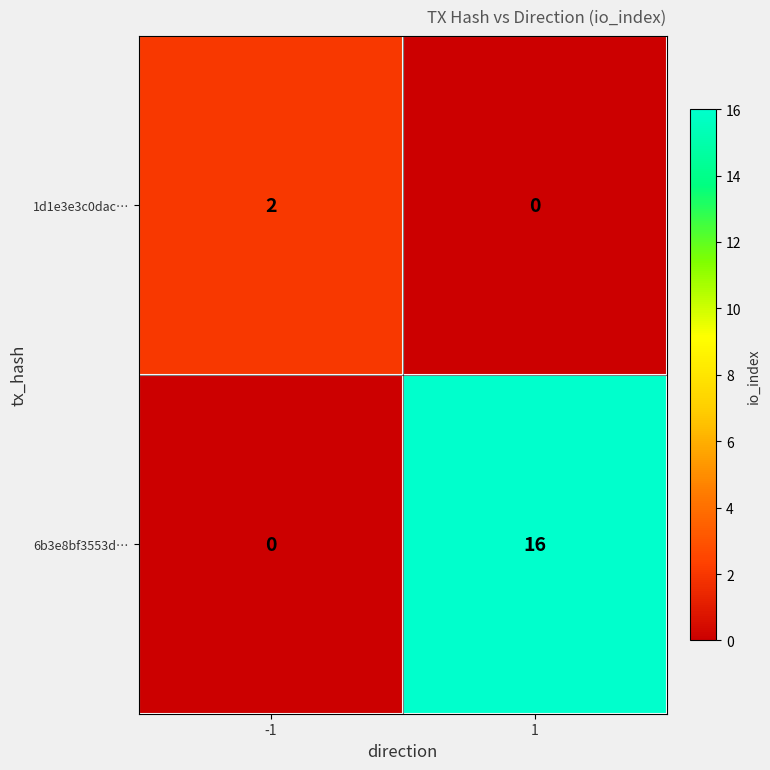

Is the value of 1d1e3e3c0dac… at 1 greater than the value of 6b3e8bf3553d… at 1?

No